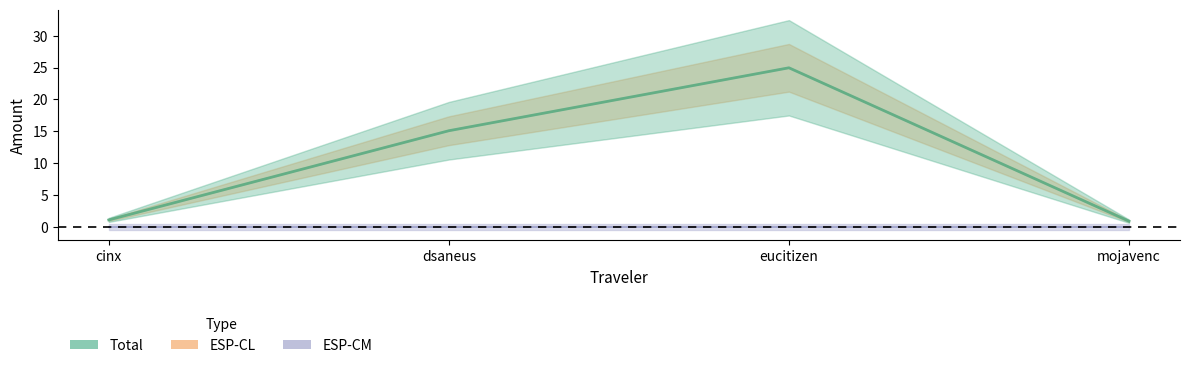

What is the highest value of the Total series?

25.0